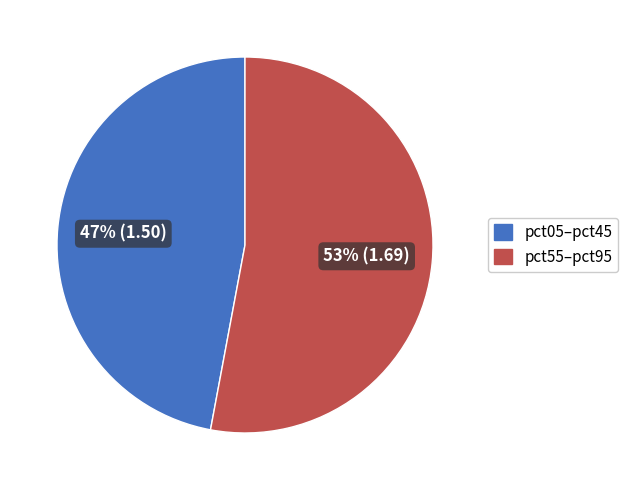

Is there a majority slice in this chart?

Yes